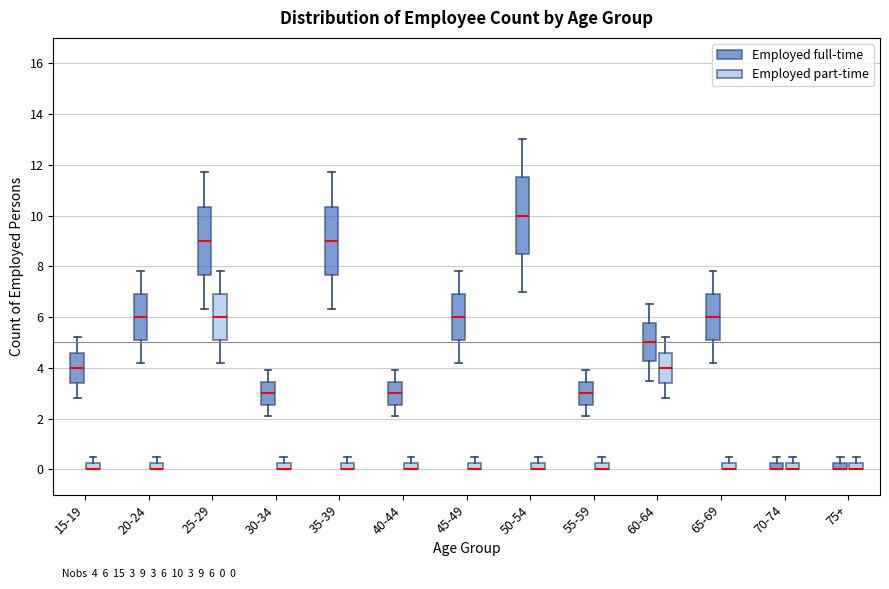

Which box is the tallest, from its lower edge to its upper edge?

50-54 (Employed full-time)